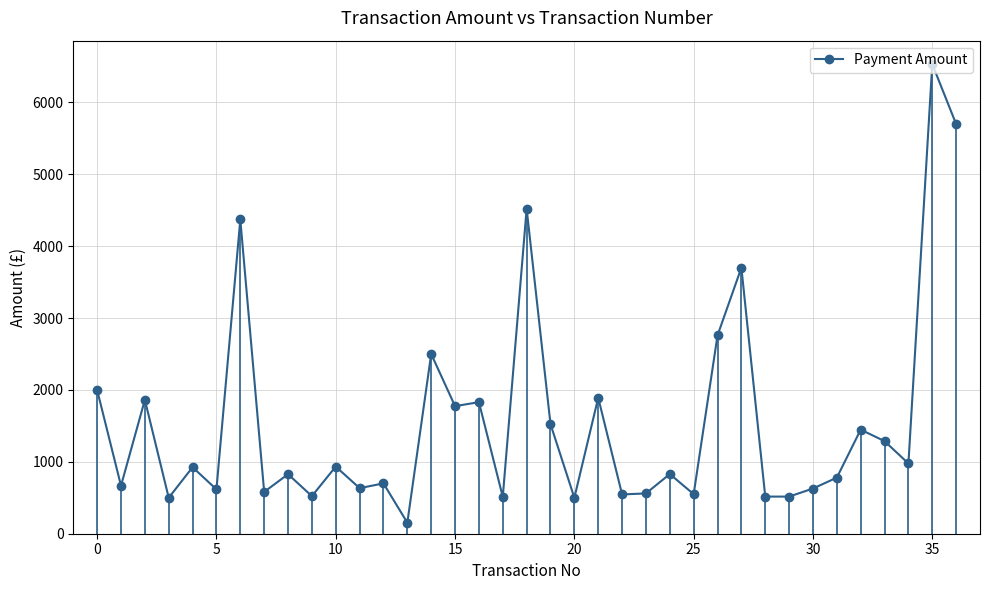

True or false: the data has more than 0 interior local peaks.

True